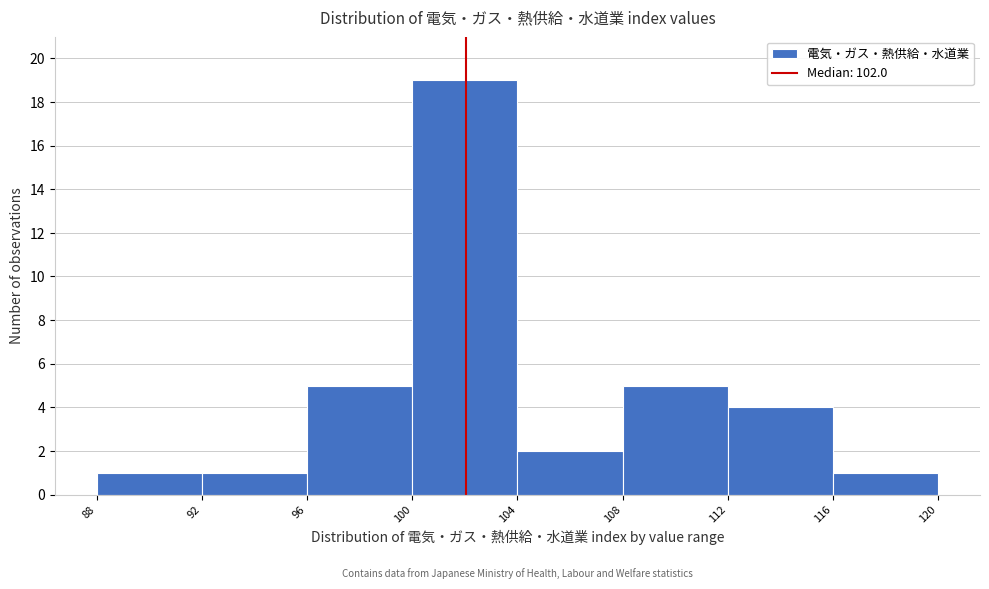

Reading left to right, transcribe this chart: for each bar, give the range it covers on the x-axis and its height. The values are not printed on the chart, so give them approximately, as read against the axis.

88 to 92: 1
92 to 96: 1
96 to 100: 5
100 to 104: 19
104 to 108: 2
108 to 112: 5
112 to 116: 4
116 to 120: 1